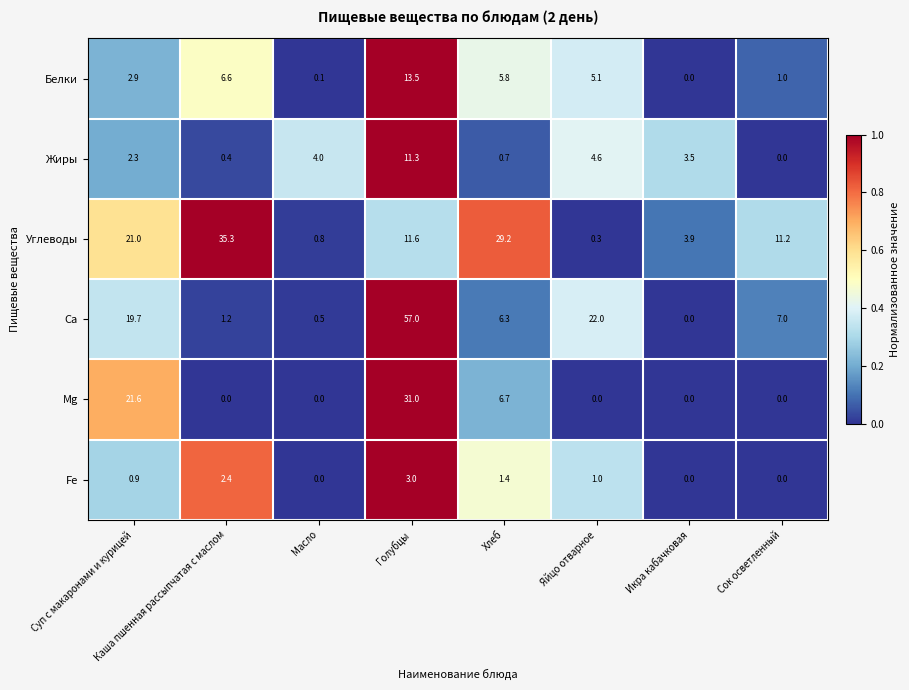

The value of Fe at Масло is -1.1. True or false?

False